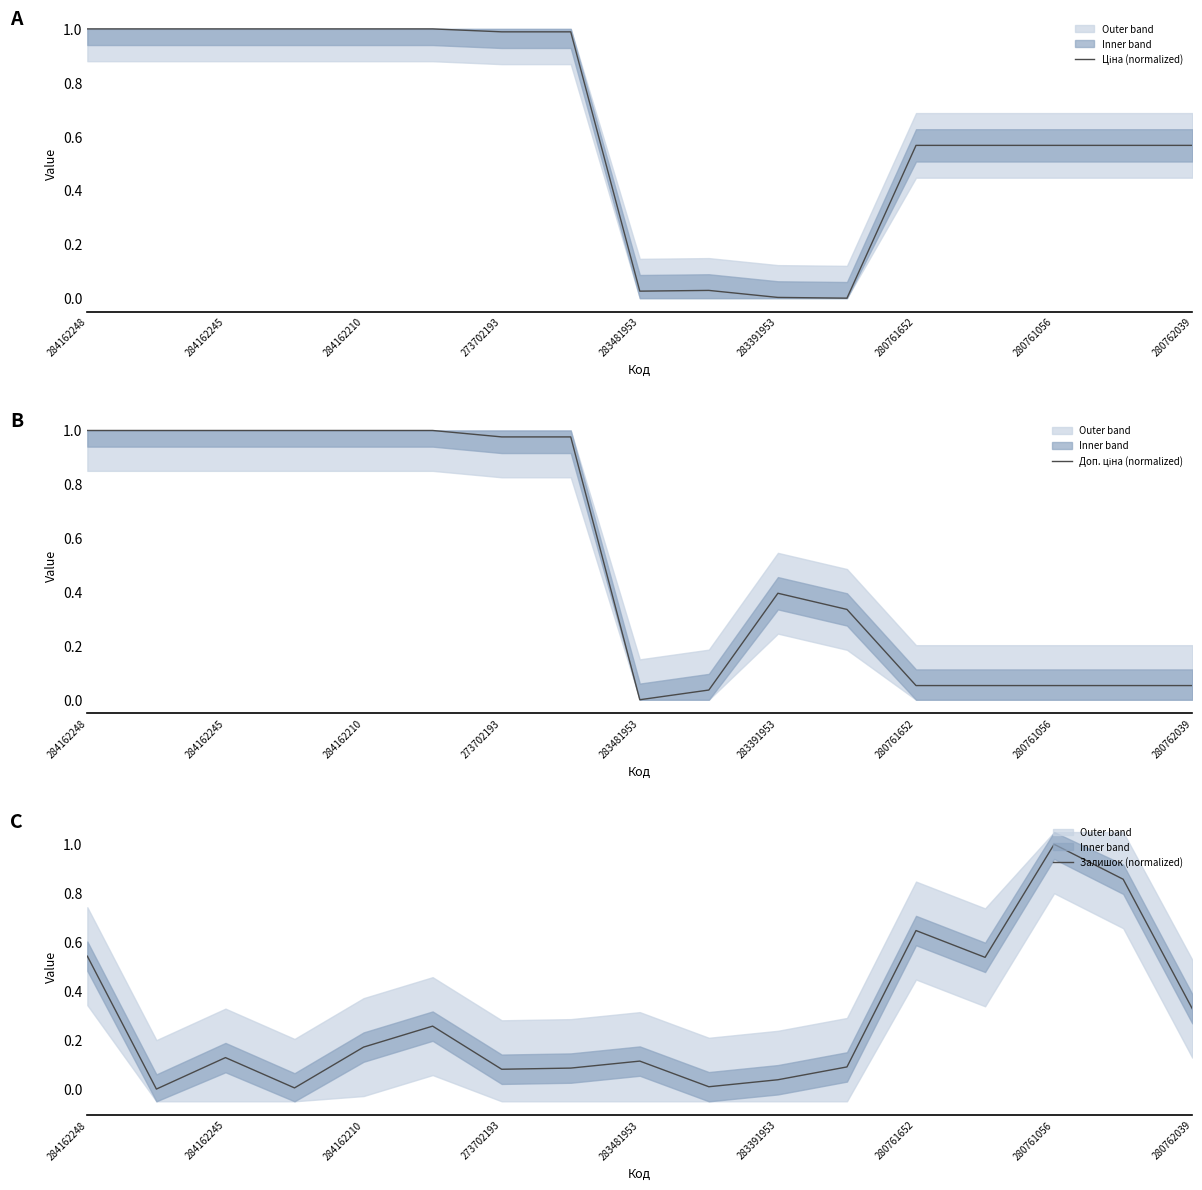

At which category is the sum across all series the highest?

284162248